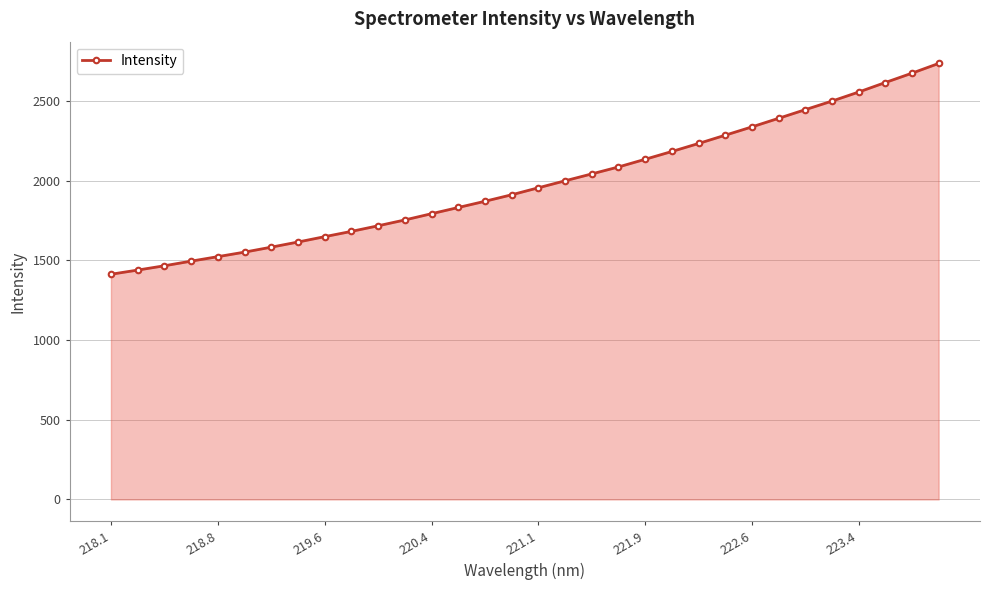

How many data points are less than 1954?

16